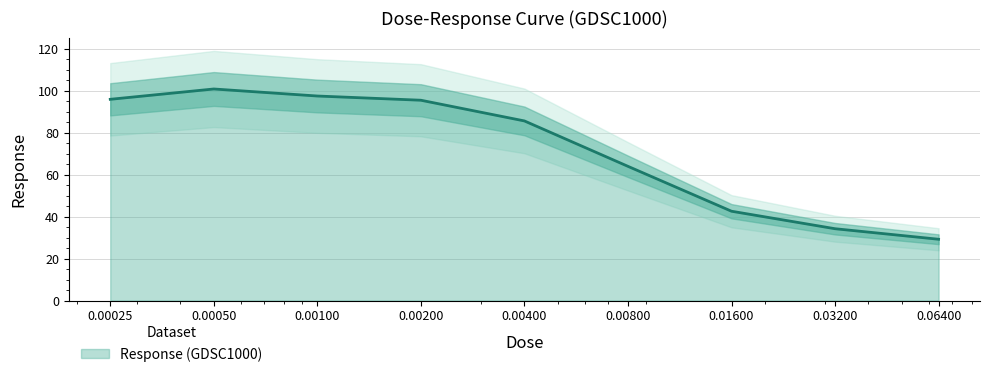

The value at 0.004 is 85.5. True or false?

True